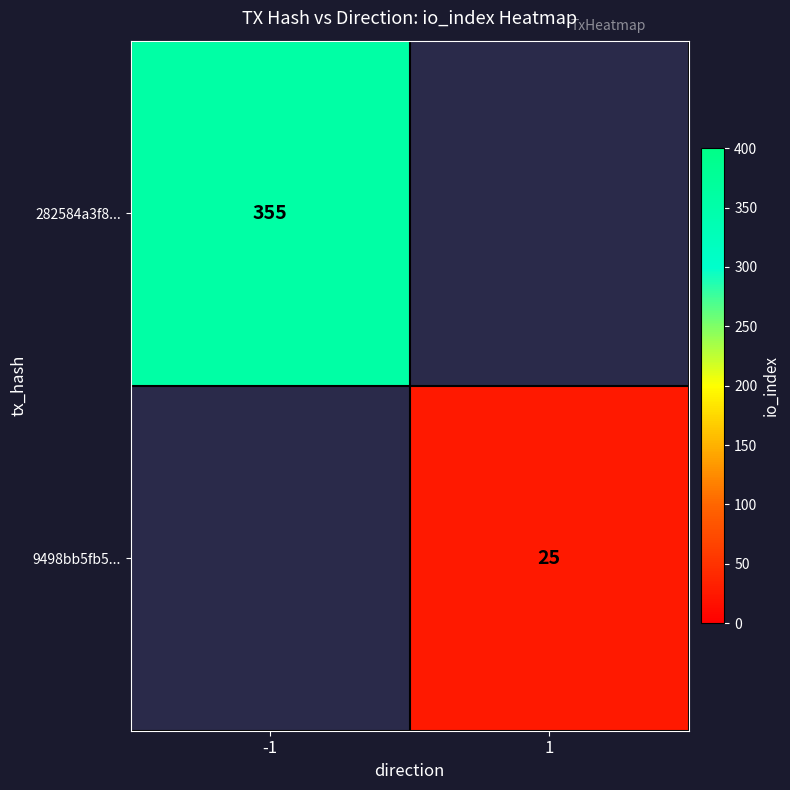

How many data points does each series have?

2